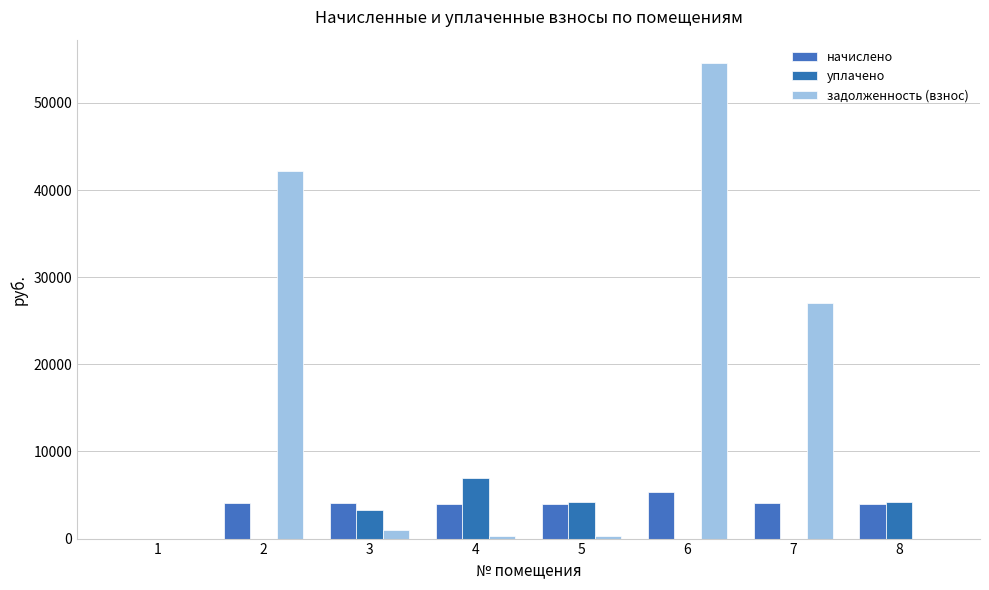

What is the difference between the задолженность (взнос) values at 7 and 1?

27005.5